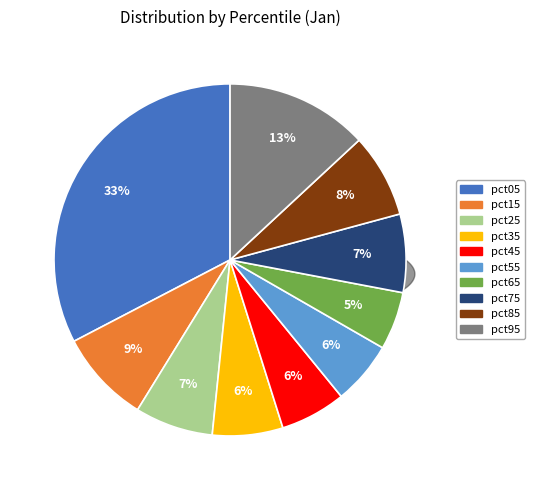

Which has a higher value, pct95 or pct85?

pct95